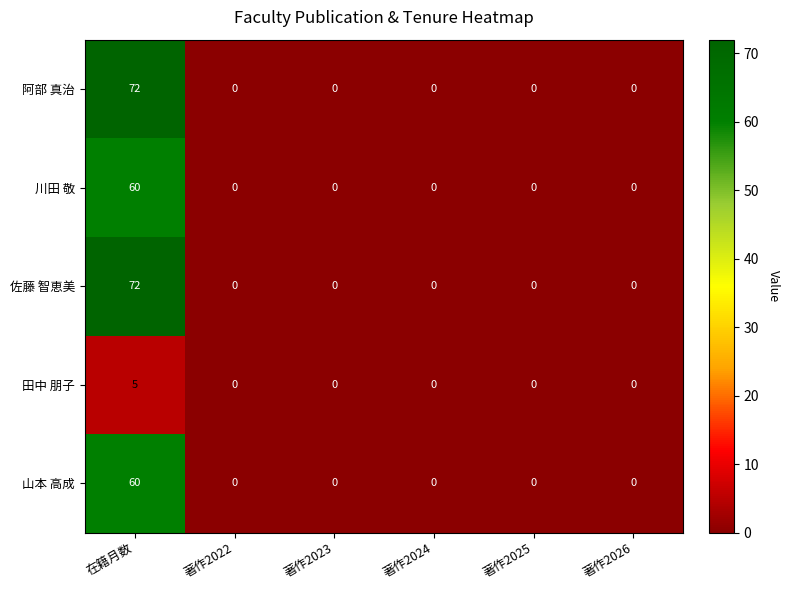

Is it true that 佐藤 智恵美 equals 36 at 著作2026?

False